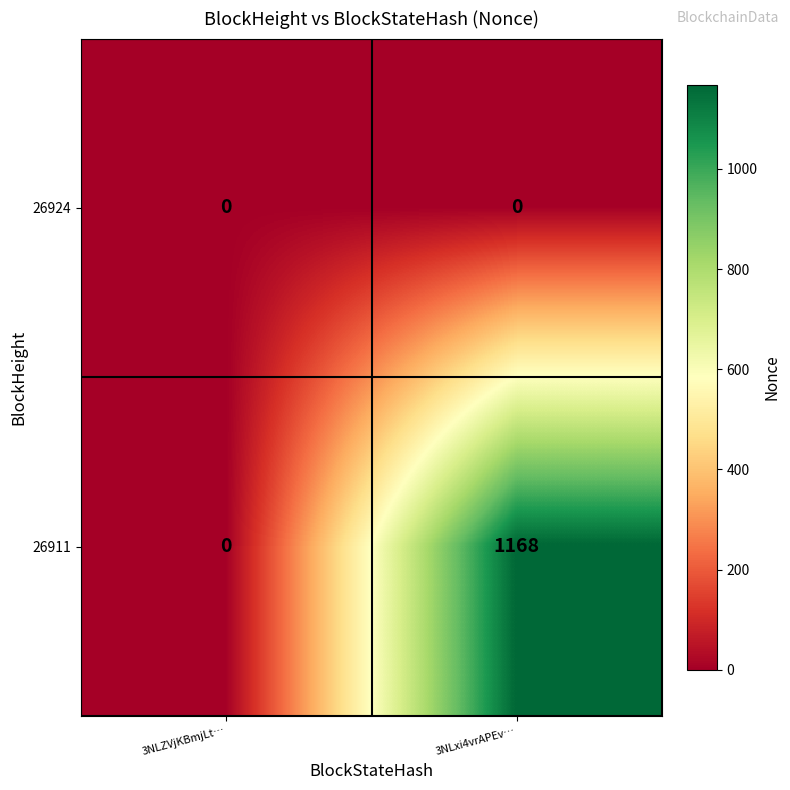

List the series in order of their overall mean, highest first.

26911, 26924